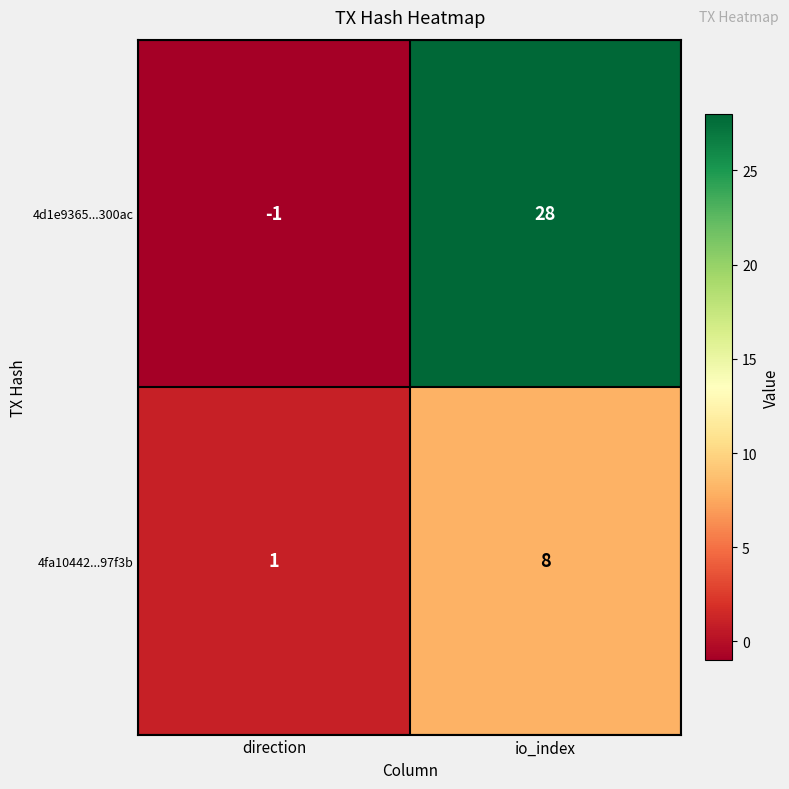

Which series has the largest total across all categories?

4d1e9365...300ac